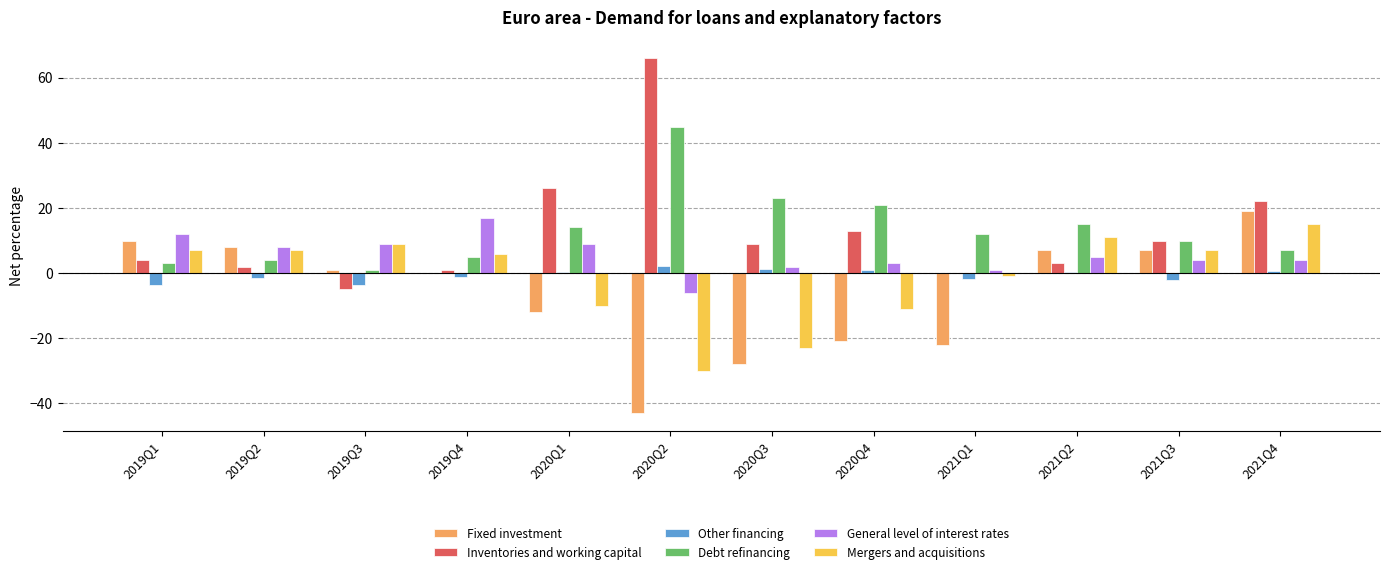

At which category is the sum across all series the highest?

2021Q4